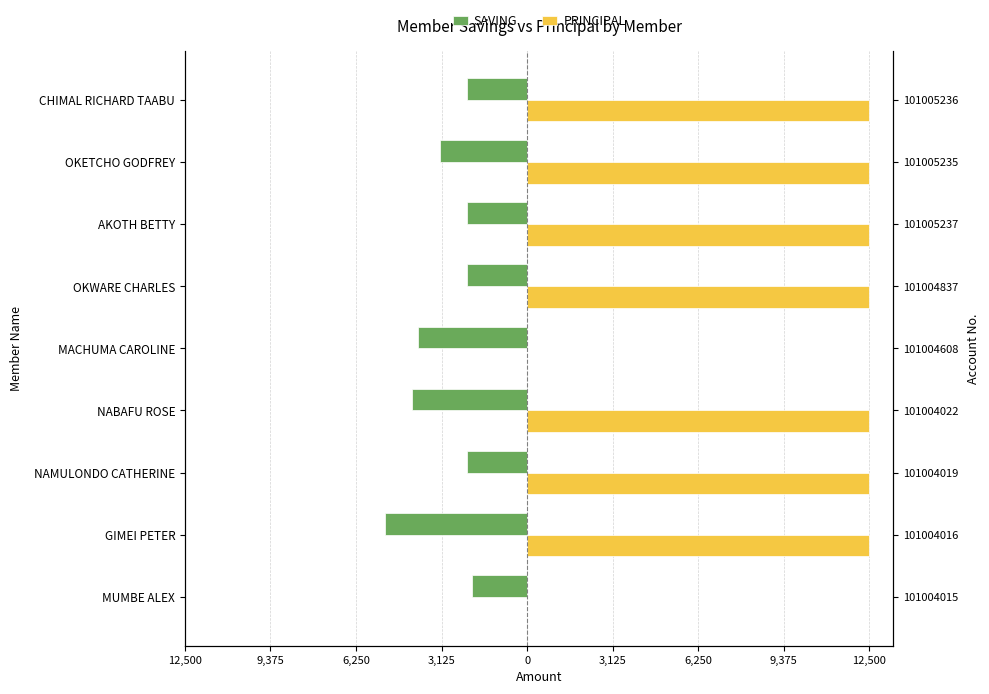

What is the sum of all SAVING values?

-27400